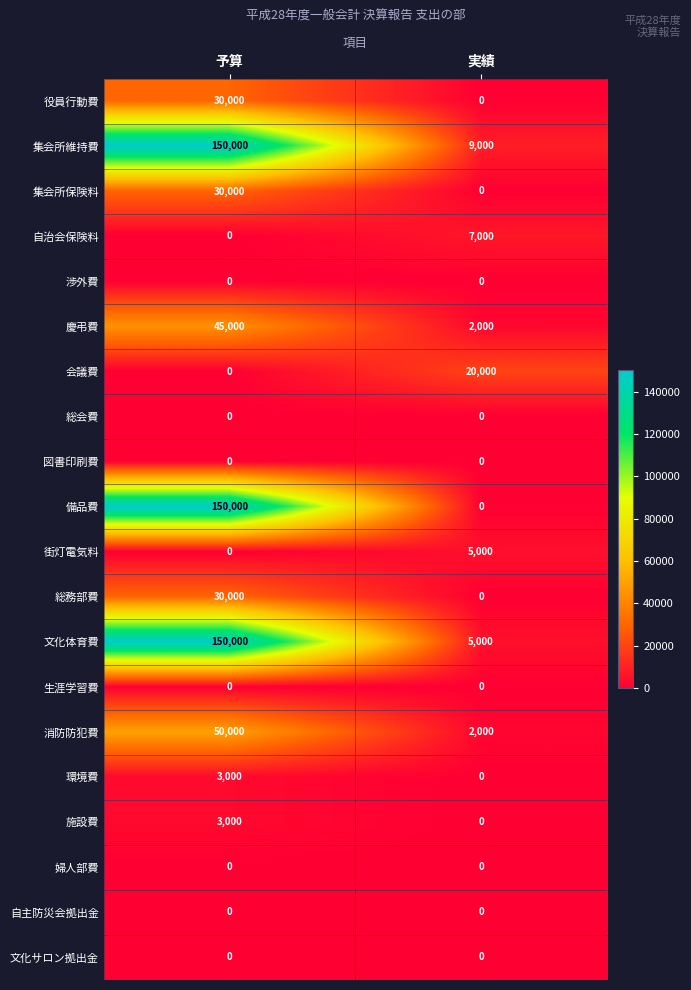

Between 予算 and 実績, which series saw the biggest shift?

備品費